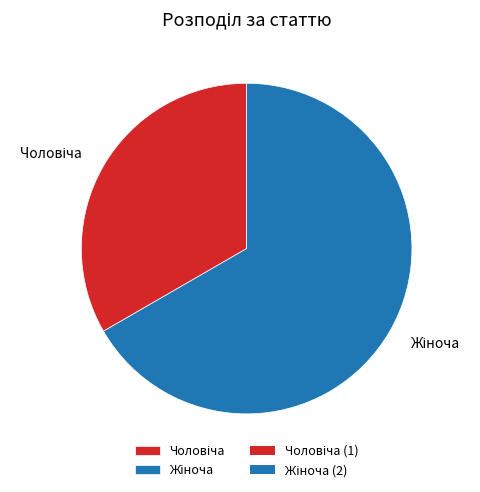

Does any single category account for the majority?

Yes